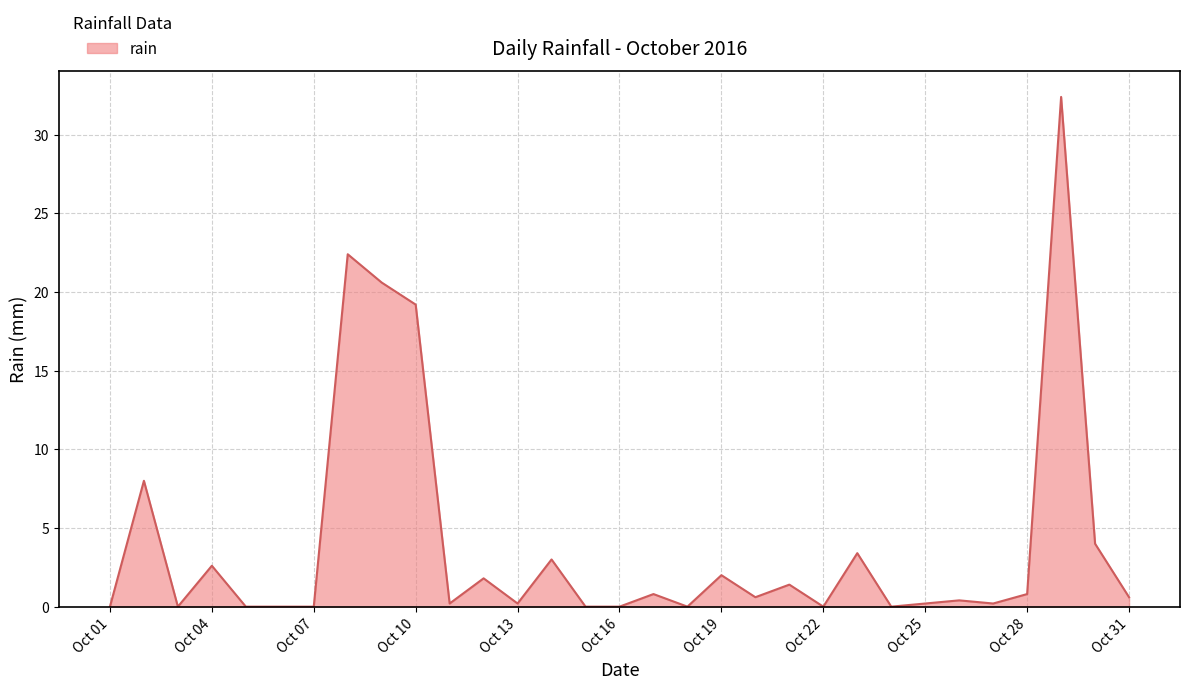

At which label is the value closest to 16?

Oct 10